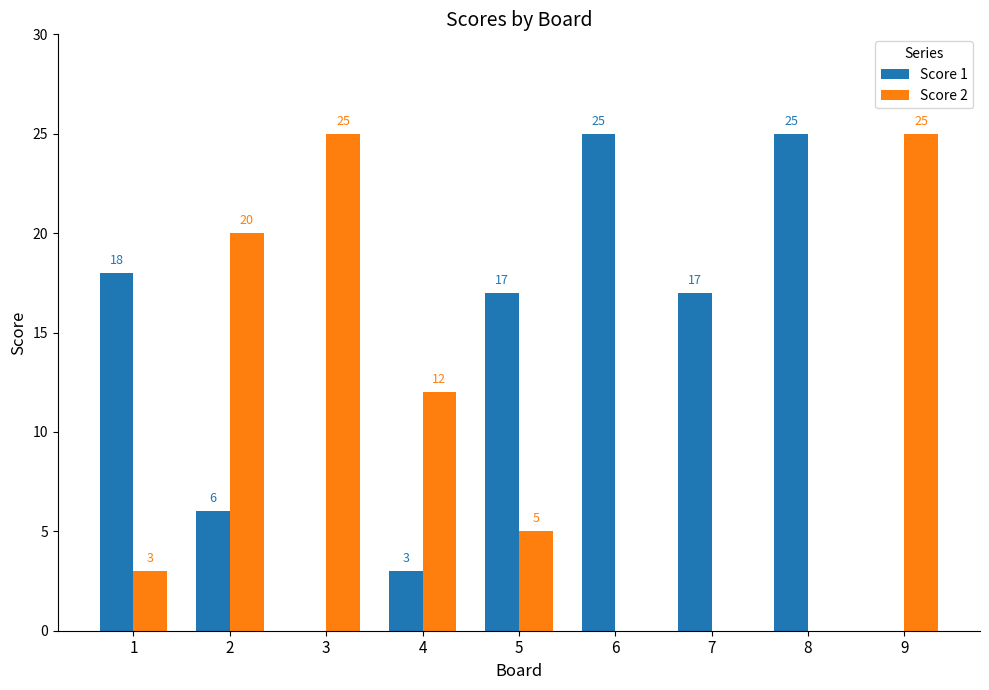

The value of Score 2 at 3 is 36. True or false?

False